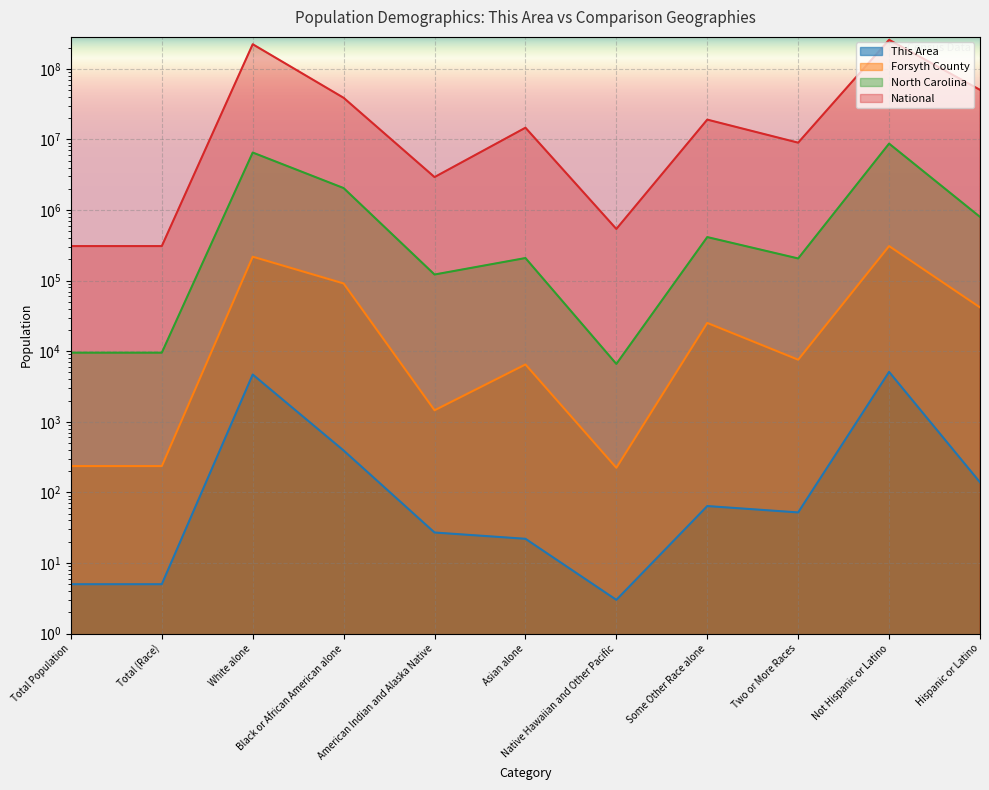

Read the North Carolina value at Some Other Race alone.

414030